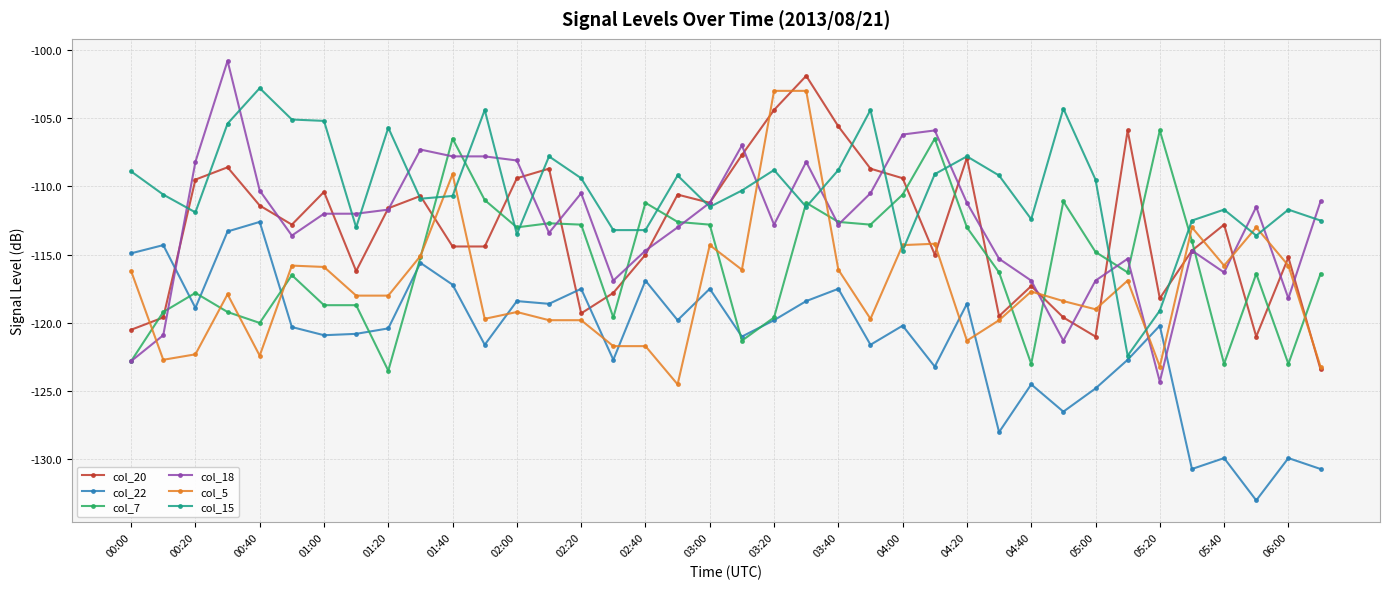

How many series are shown in this chart?

6